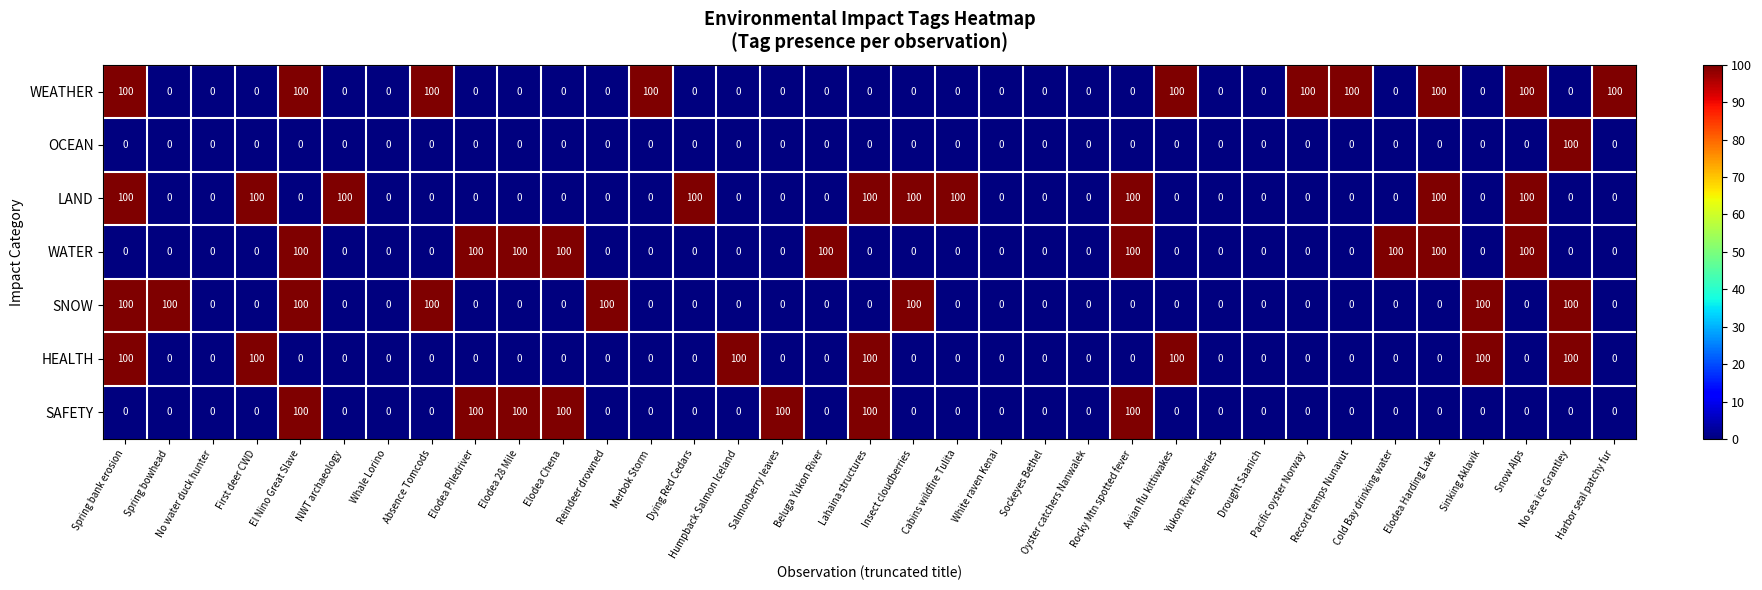

How many data points does each series have?

35